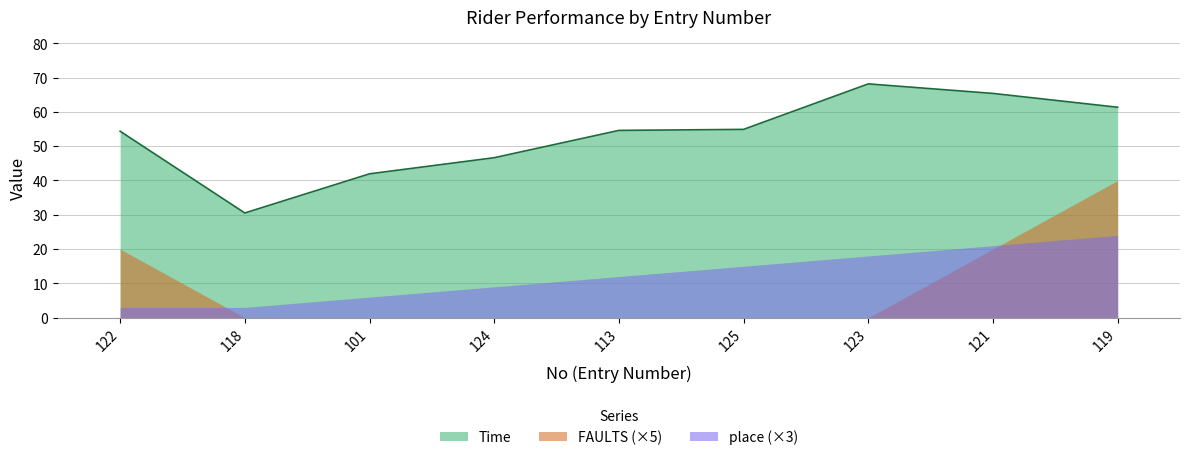

True or false: place has a value of 4.0 at 124.

False